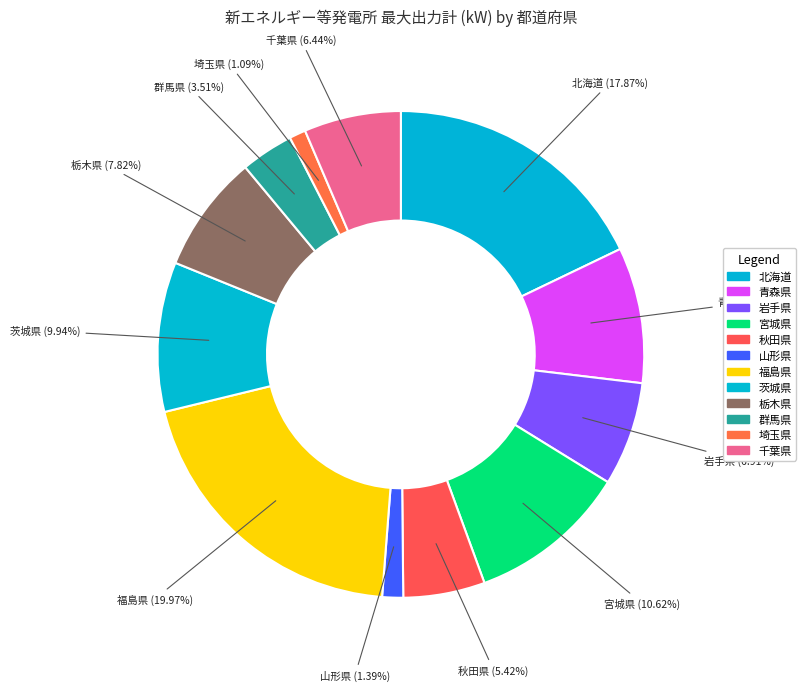

What is the ratio of the value at 宮城県 to the value at 茨城県?

1.1